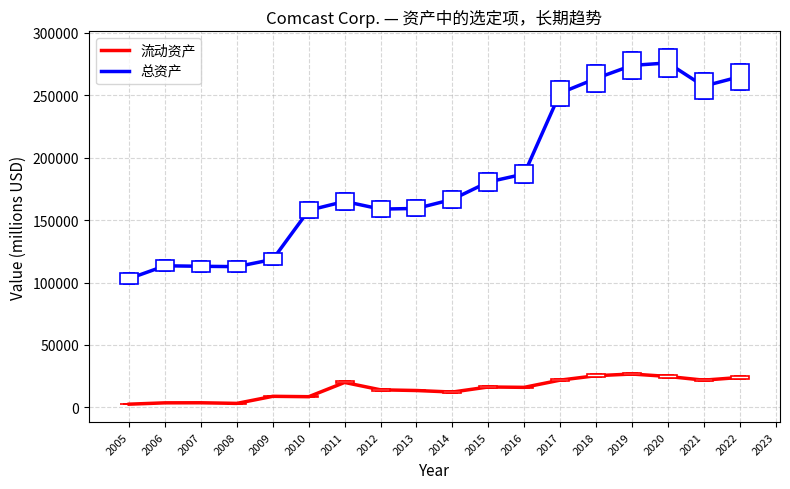

Which series has the largest range (max minus min)?

总资产